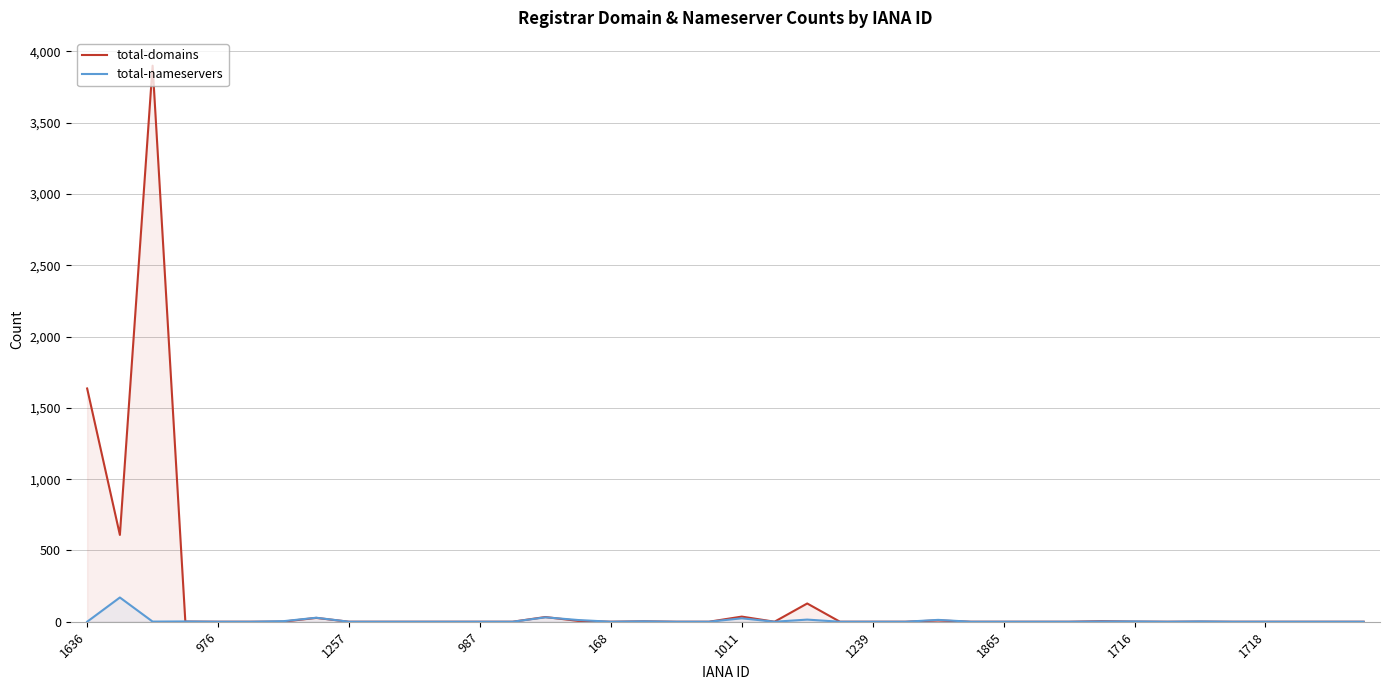

Is the value of total-domains at 1011 greater than the value of total-nameservers at 168?

Yes